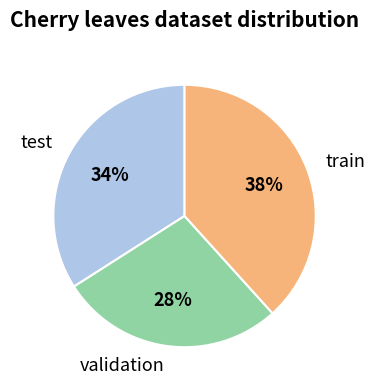

Which slice is the largest?

train